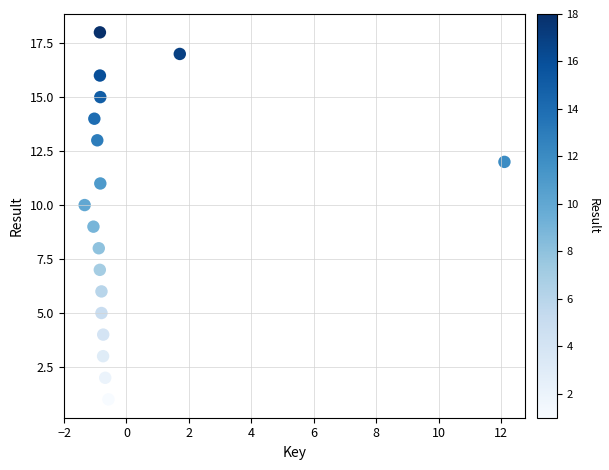

What is the range of Y values (max minus min)?

17